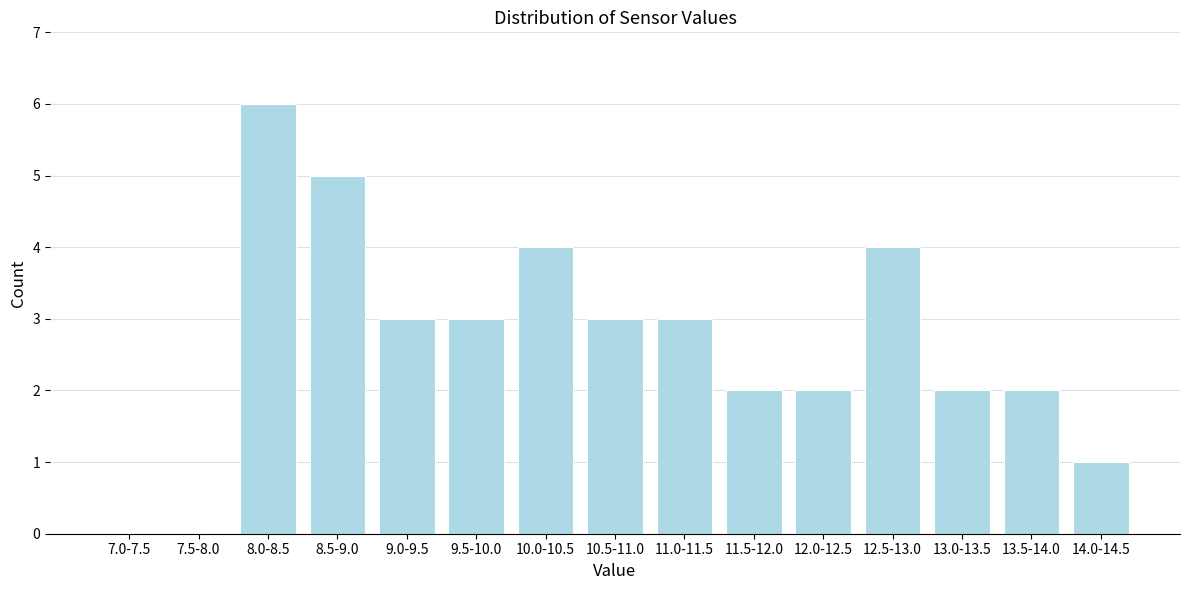

Reading left to right, extract all data points from this chart.

7.0-7.5=0	7.5-8.0=0	8.0-8.5=6	8.5-9.0=5	9.0-9.5=3	9.5-10.0=3	10.0-10.5=4	10.5-11.0=3	11.0-11.5=3	11.5-12.0=2	12.0-12.5=2	12.5-13.0=4	13.0-13.5=2	13.5-14.0=2	14.0-14.5=1